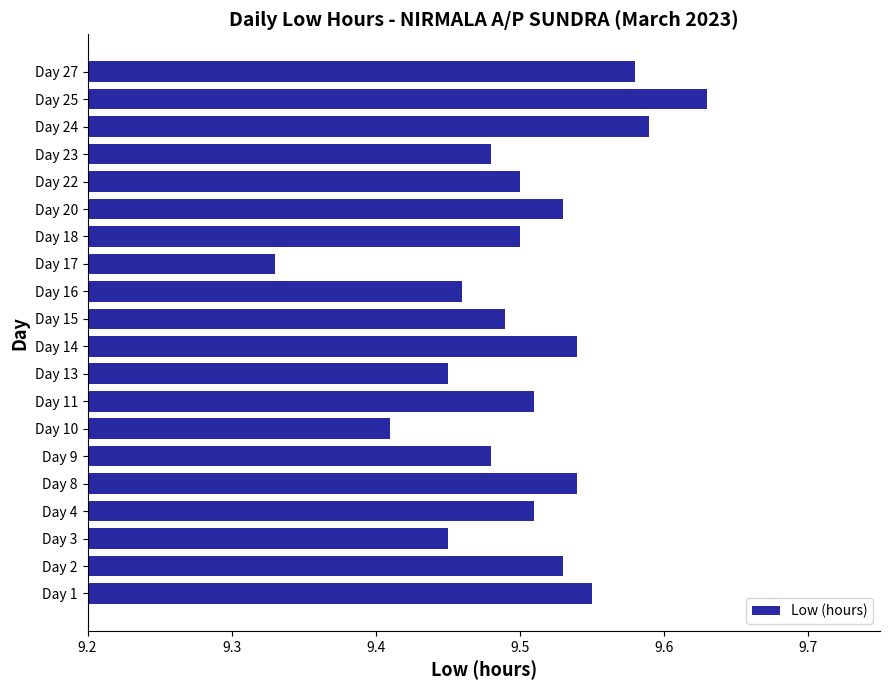

What is the difference between the maximum and minimum values?

0.3